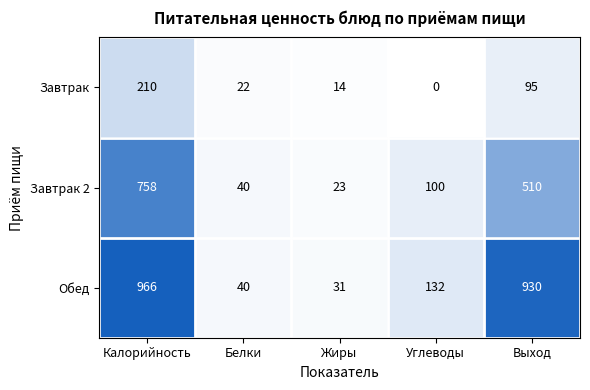

How many distinct data groups are displayed?

3